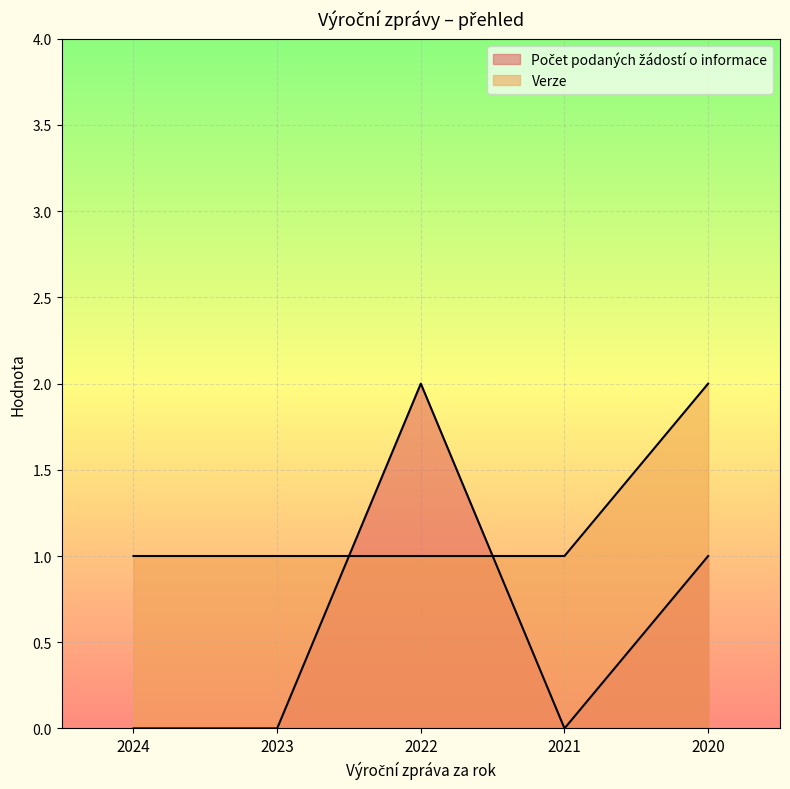

At which label is Verze closest to 1?

2024